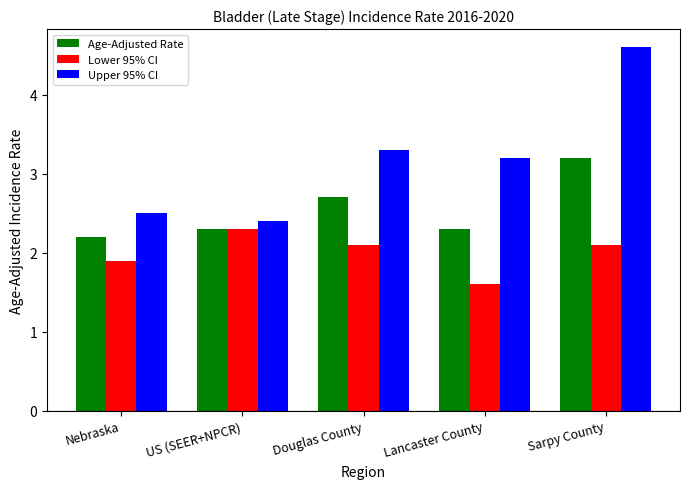

True or false: Age-Adjusted Rate has a value of 2.3 at Lancaster County.

True